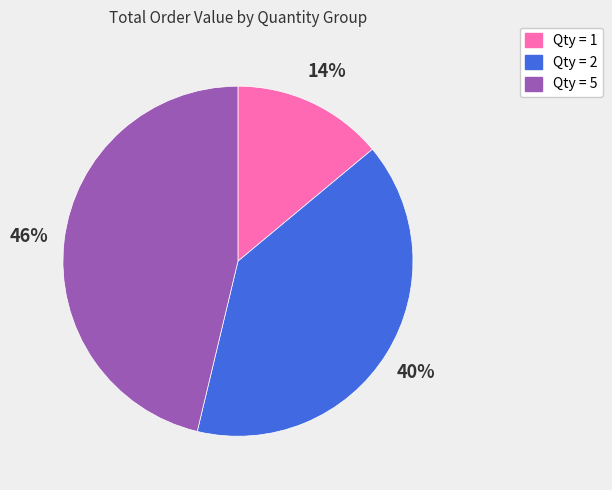

To the nearest percent, what is the difference between the largest and smallest slice percentages?

32%